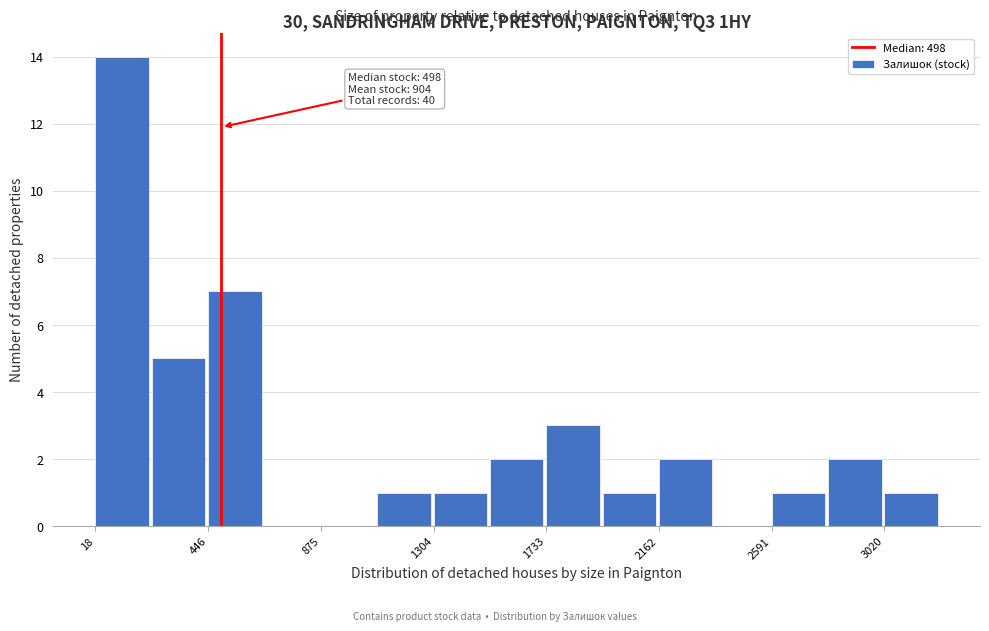

Over which range of the x-axis is the bar tallest?

0 to 250